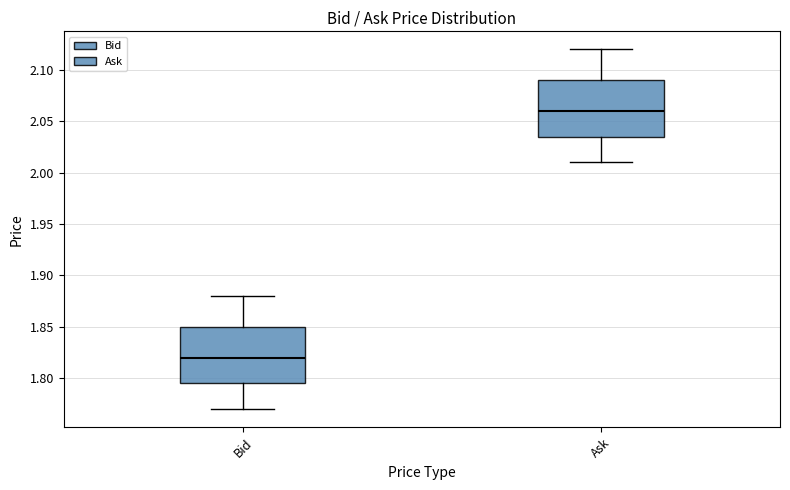

Which box's median line is the lowest?

Bid